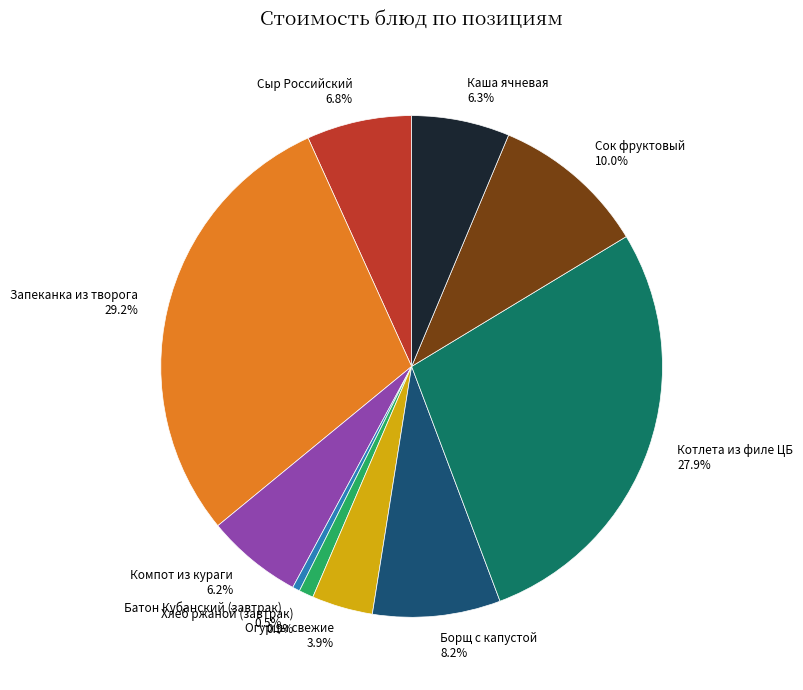

Which category has the biggest portion of the pie?

Запеканка из творога